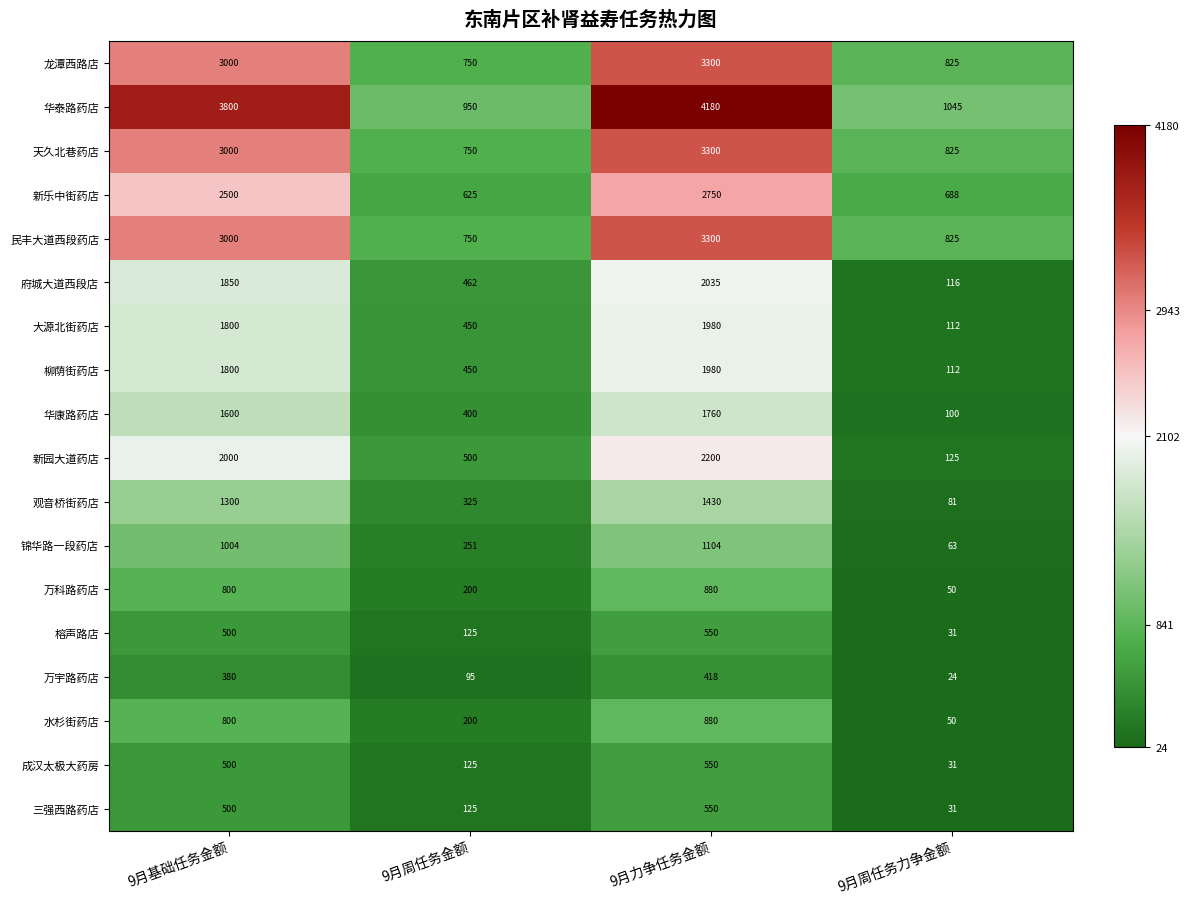

At which label is 新乐中街药店 closest to 1687?

9月基础任务金额